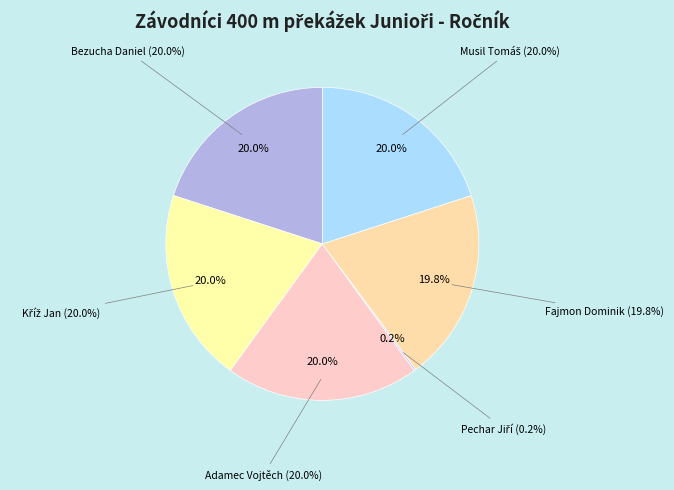

To the nearest percent, what is the combined percentage of Bezucha Daniel and Adamec Vojtěch?

40%